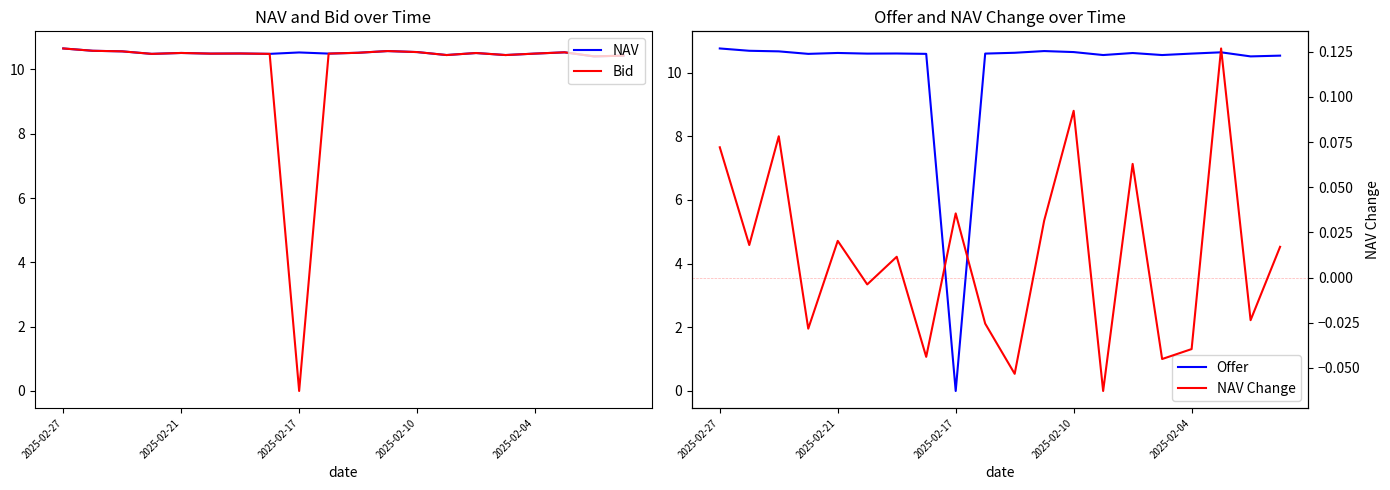

True or false: NAV Change and NAV cross at least once.

False